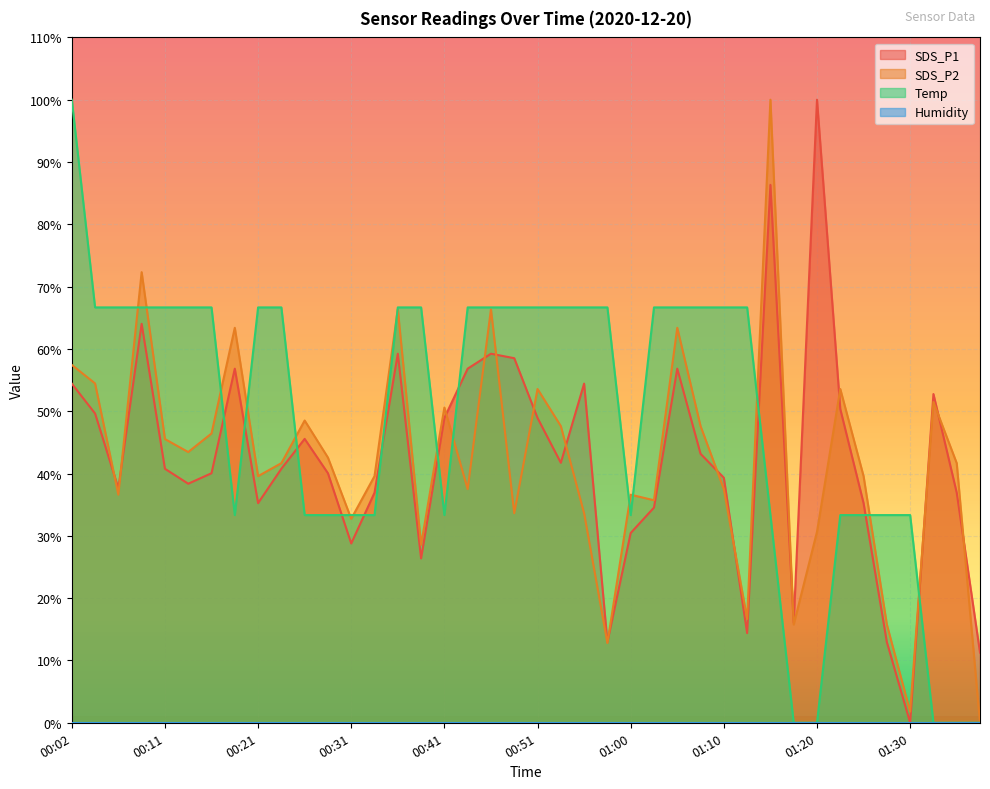

Does the chart display data point markers on the line(s)?

No